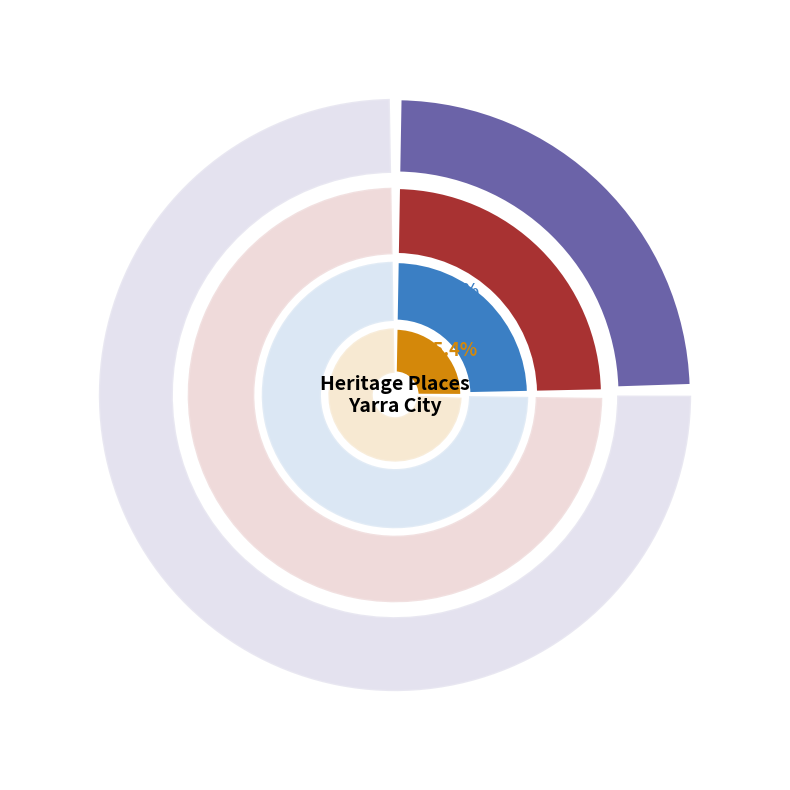

The 625 Rathdowne Street slice represents 25% of the pie. True or false?

True